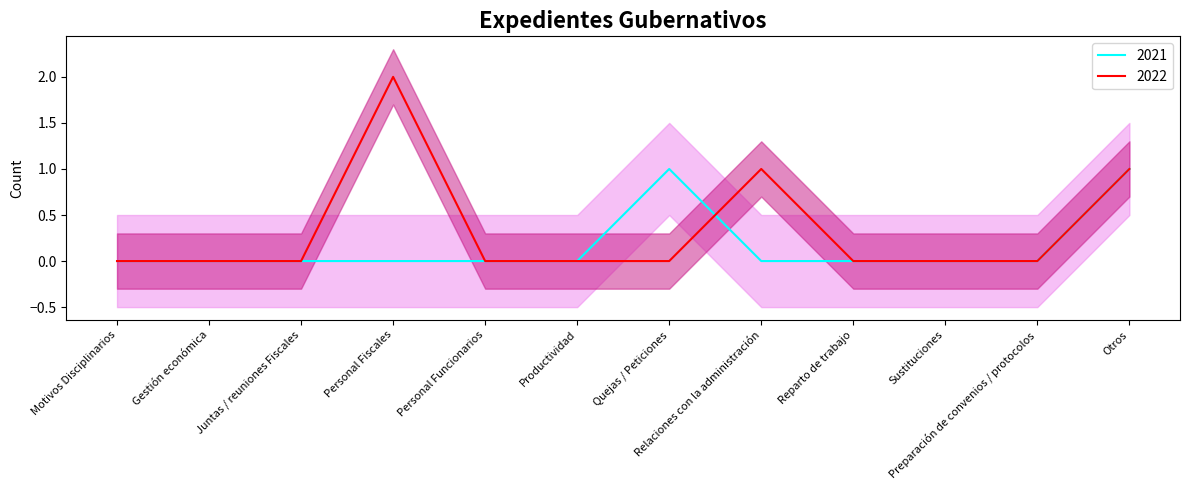

Reading right to left, extract all data points from this chart.

2022: Otros=1	Preparación de convenios / protocolos=0	Sustituciones=0	Reparto de trabajo=0	Relaciones con la administración=1	Quejas / Peticiones=0	Productividad=0	Personal Funcionarios=0	Personal Fiscales=2	Juntas / reuniones Fiscales=0	Gestión económica=0	Motivos Disciplinarios=0
2021: Otros=1	Preparación de convenios / protocolos=0	Sustituciones=0	Reparto de trabajo=0	Relaciones con la administración=0	Quejas / Peticiones=1	Productividad=0	Personal Funcionarios=0	Personal Fiscales=0	Juntas / reuniones Fiscales=0	Gestión económica=0	Motivos Disciplinarios=0